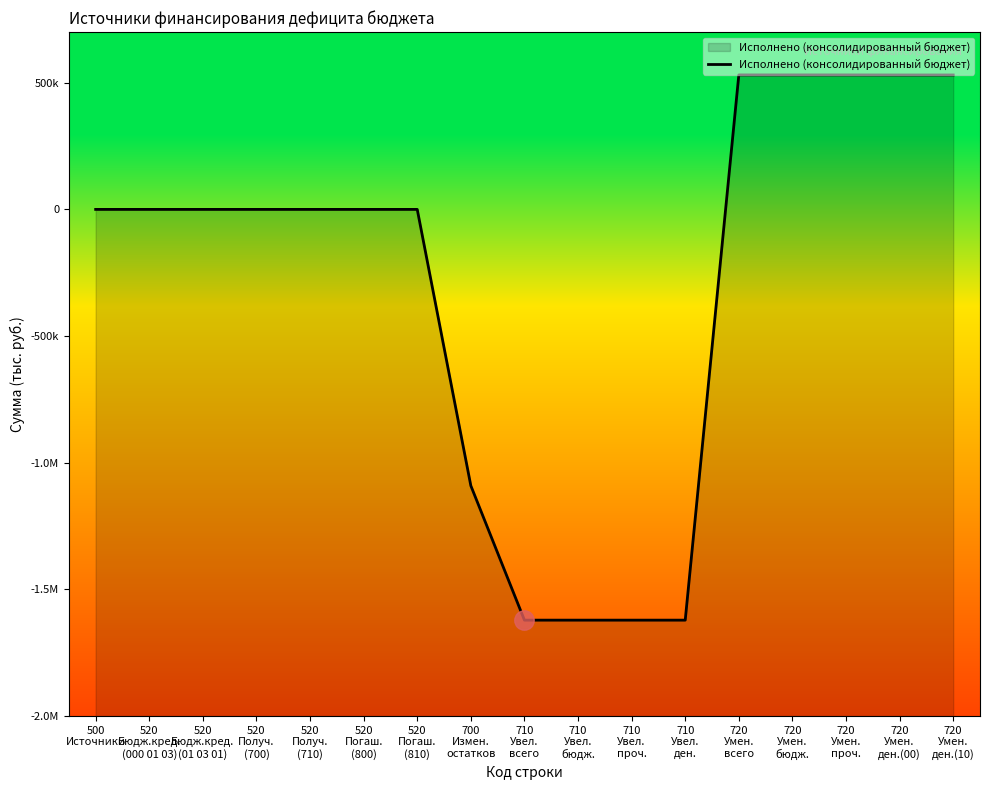

Which category has the lowest value across all series?

710
Увел.
всего